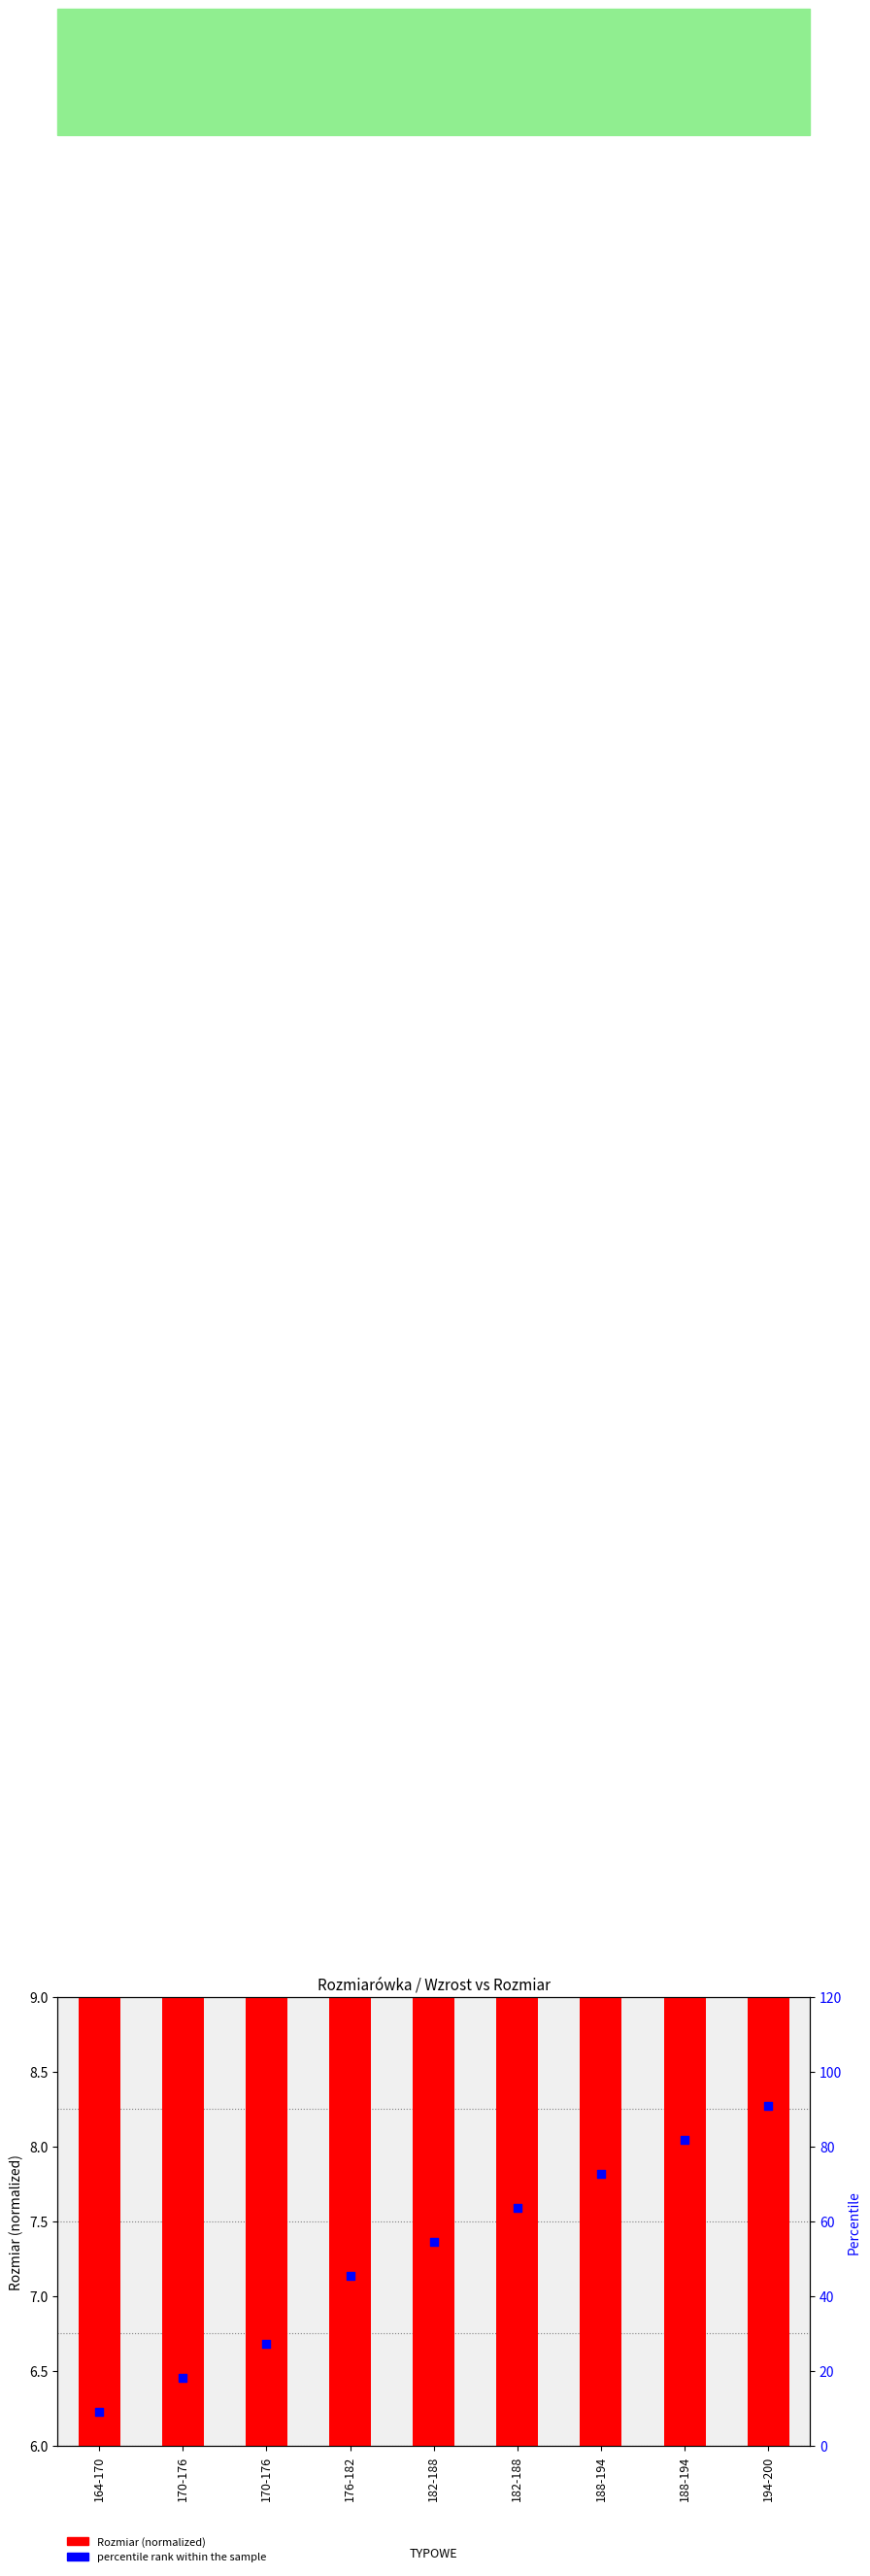

What is the total value across all series at 188-194?

80.5